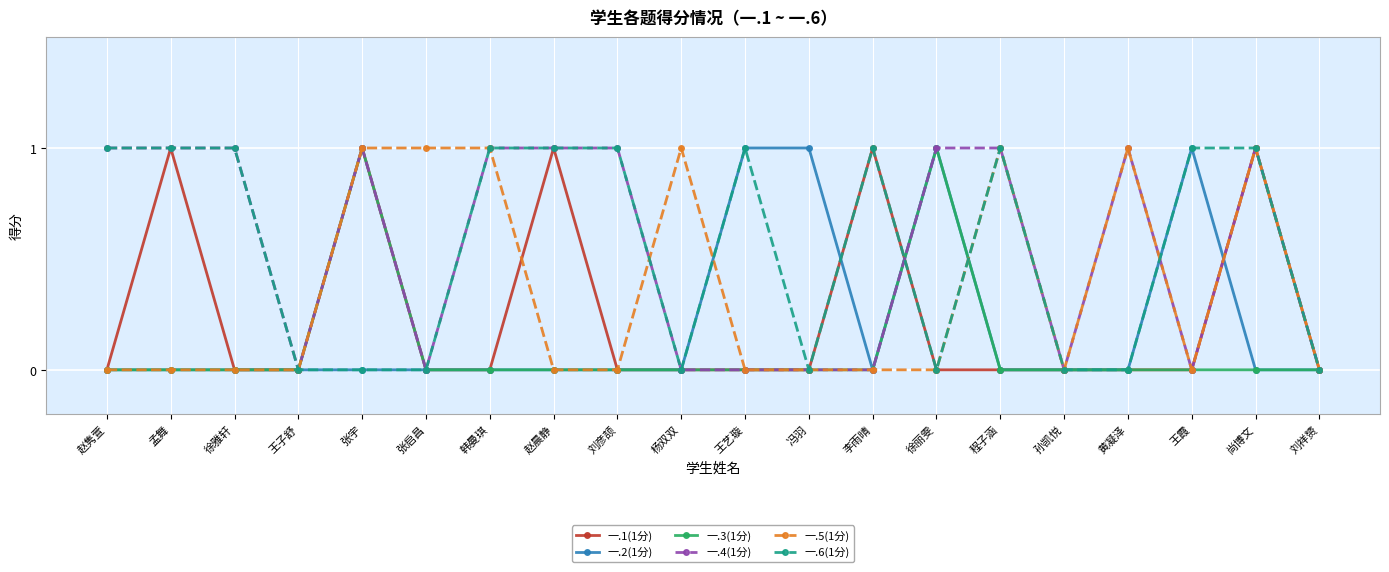

The 一.5(1分) series shows 0 at 王艺璇. True or false?

True